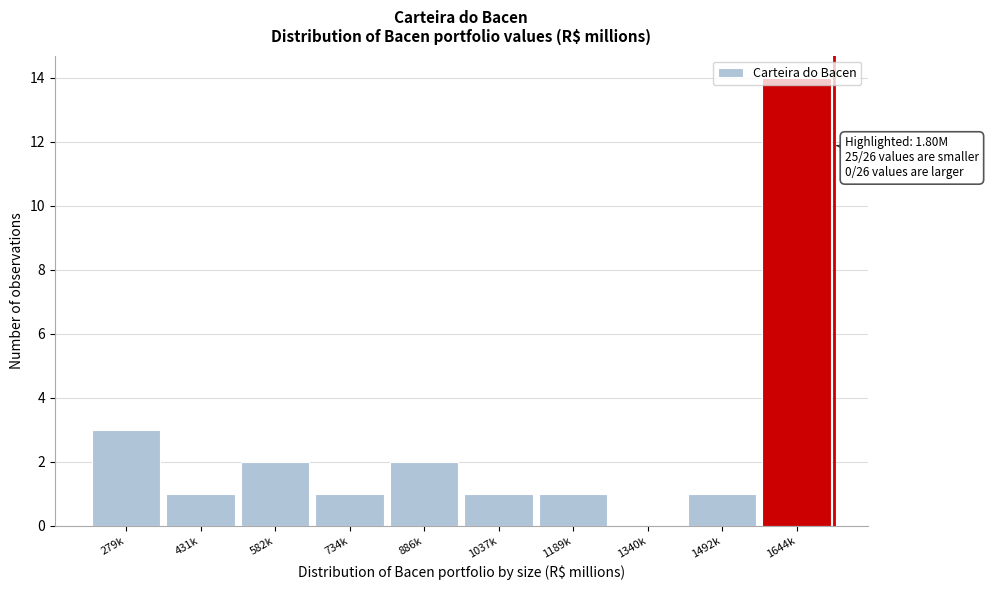

What is the change in value from 431k to 886k?

+1